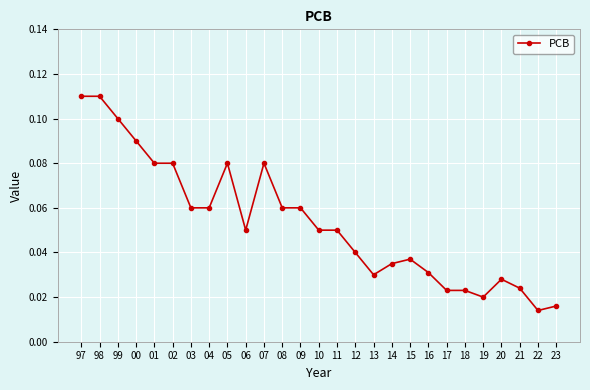

The value at 11 is 0.1. True or false?

True